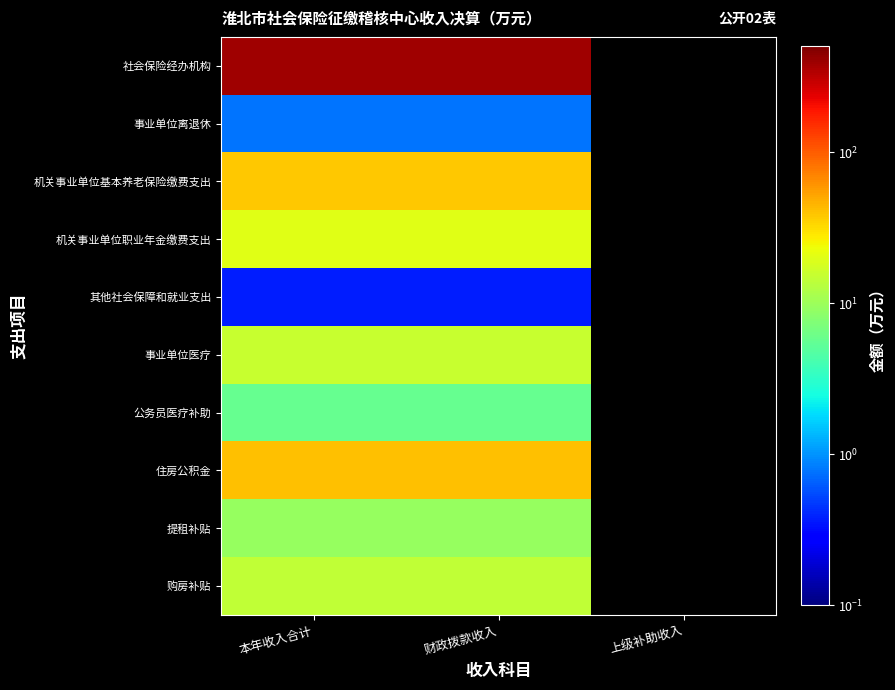

What is the approximate value of 购房补贴 at 财政拨款收入?

14.5